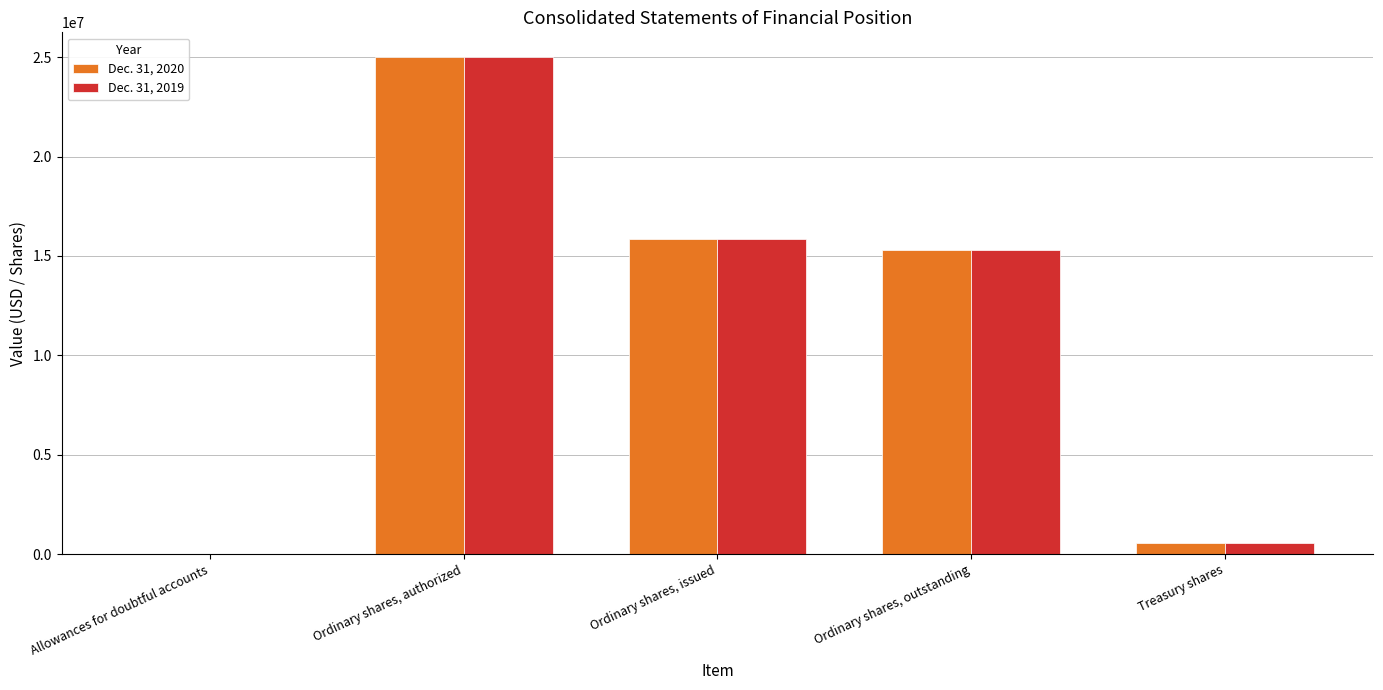

True or false: Dec. 31, 2019 has a value of 23253752 at Ordinary shares, issued.

False